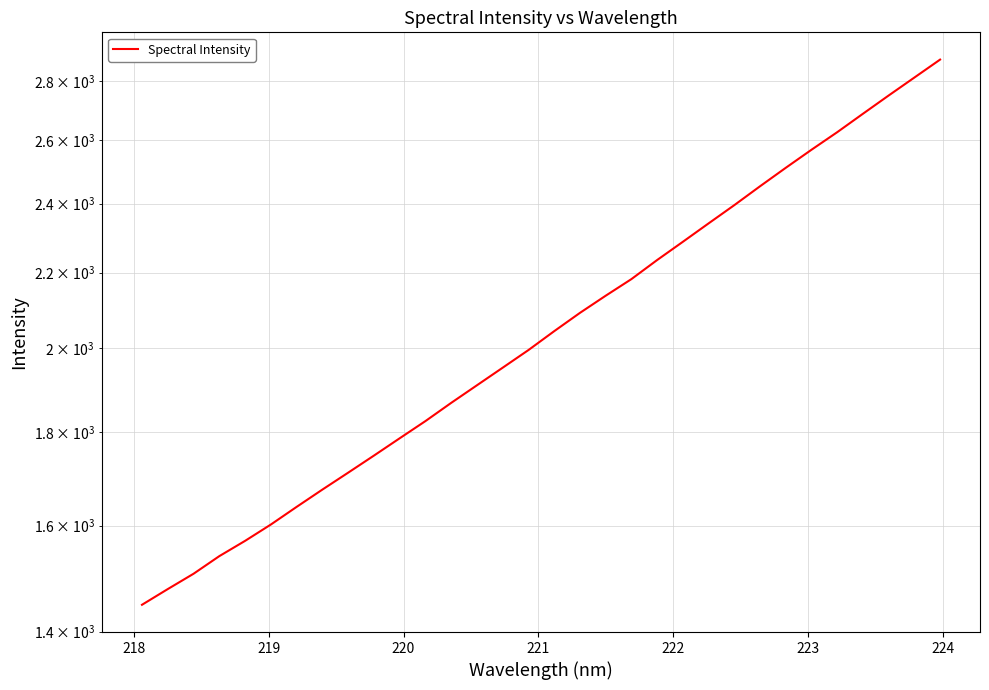

Does the chart display data point markers on the line(s)?

No